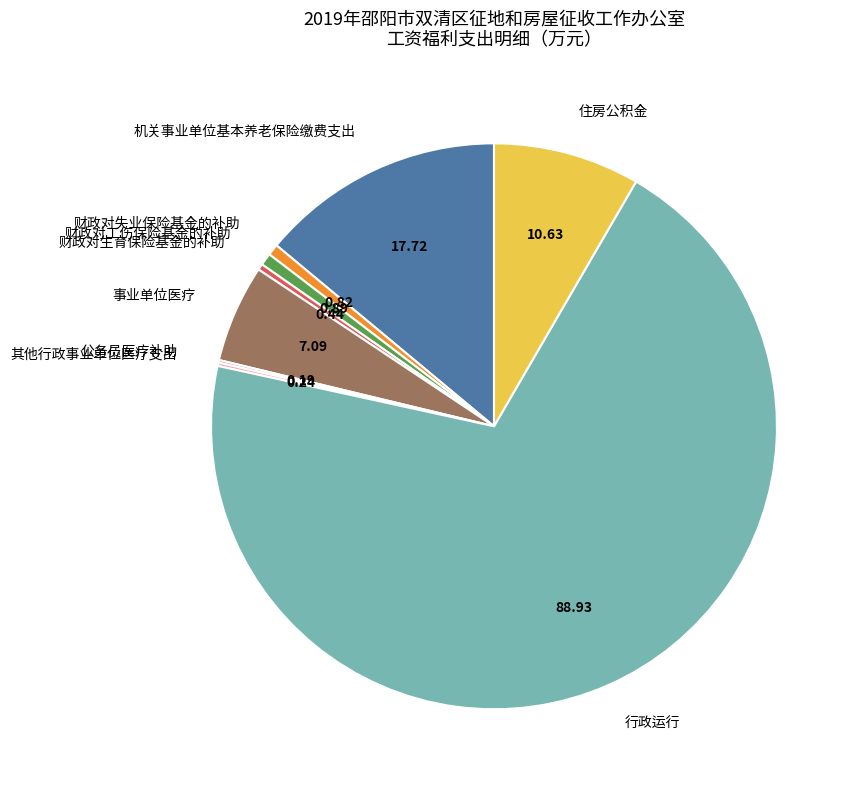

Combined, do 住房公积金 and 财政对失业保险基金的补助 account for over 50%?

No